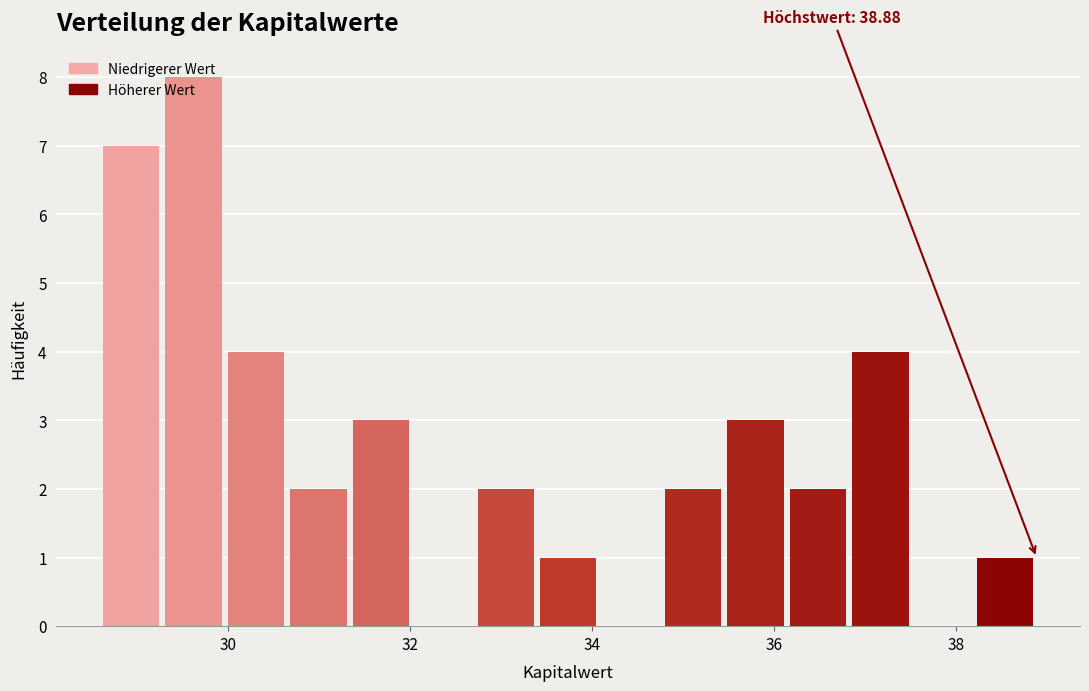

Around what value on the x-axis is the tallest bar? Give the approximate position of its centre, as read against the axis.

29.6